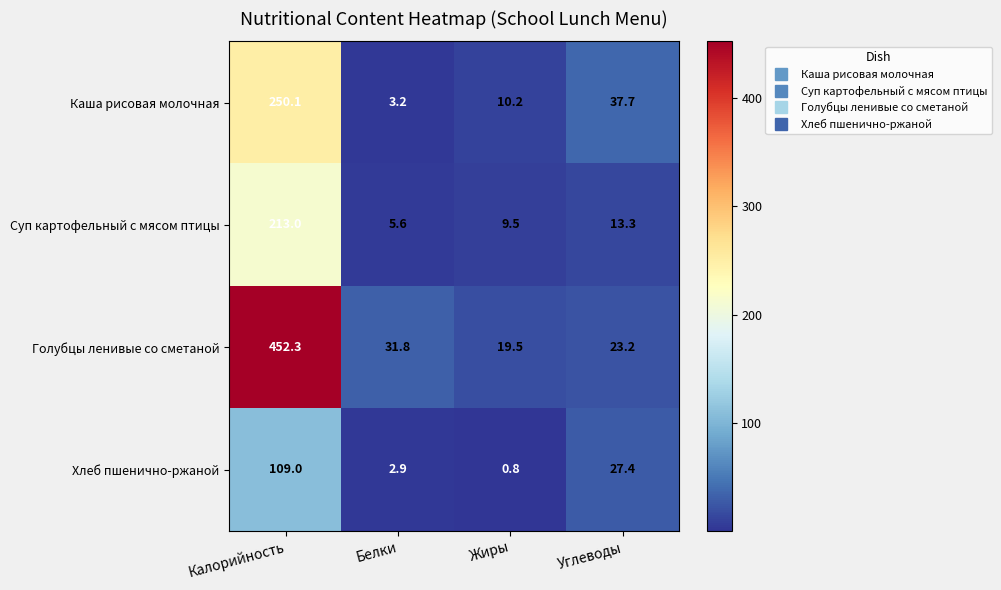

The value of Суп картофельный с мясом птицы at Калорийность is 213.0. True or false?

True